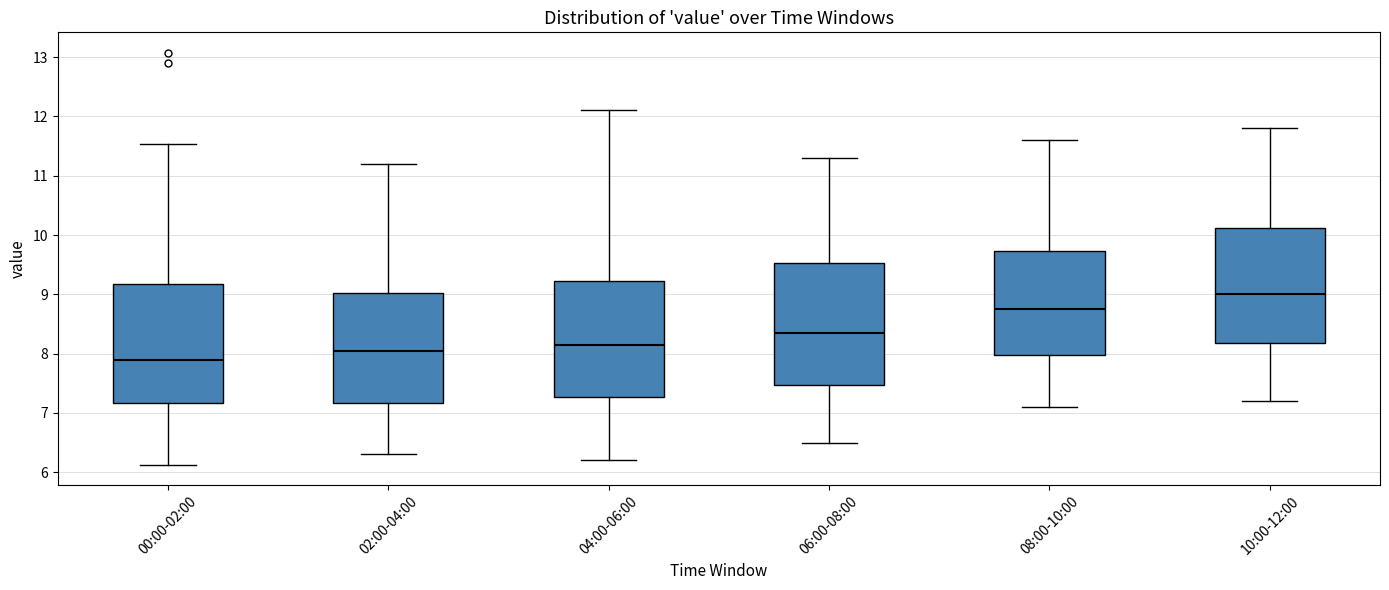

Reading left to right, transcribe this box plot: for each box, give where its median line is, the range the box spans, and where its two whiskers end, as read against the y-axis. The values are not printed on the chart, so give them approximately, as read against the axis.

00:00-02:00: median 7.9, box 7.2 to 9.2, whiskers 6.1 to 11.5
02:00-04:00: median 8.1, box 7.2 to 9.0, whiskers 6.3 to 11.2
04:00-06:00: median 8.2, box 7.3 to 9.2, whiskers 6.2 to 12.1
06:00-08:00: median 8.4, box 7.5 to 9.5, whiskers 6.5 to 11.3
08:00-10:00: median 8.8, box 8.0 to 9.7, whiskers 7.1 to 11.6
10:00-12:00: median 9.0, box 8.2 to 10.1, whiskers 7.2 to 11.8